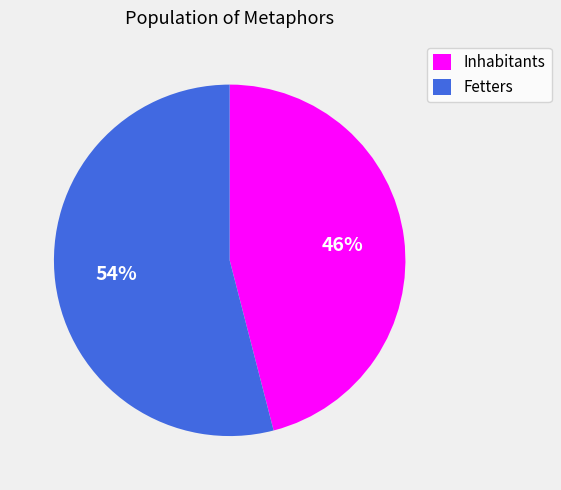

Is it true that Fetters is 54% of the pie?

True